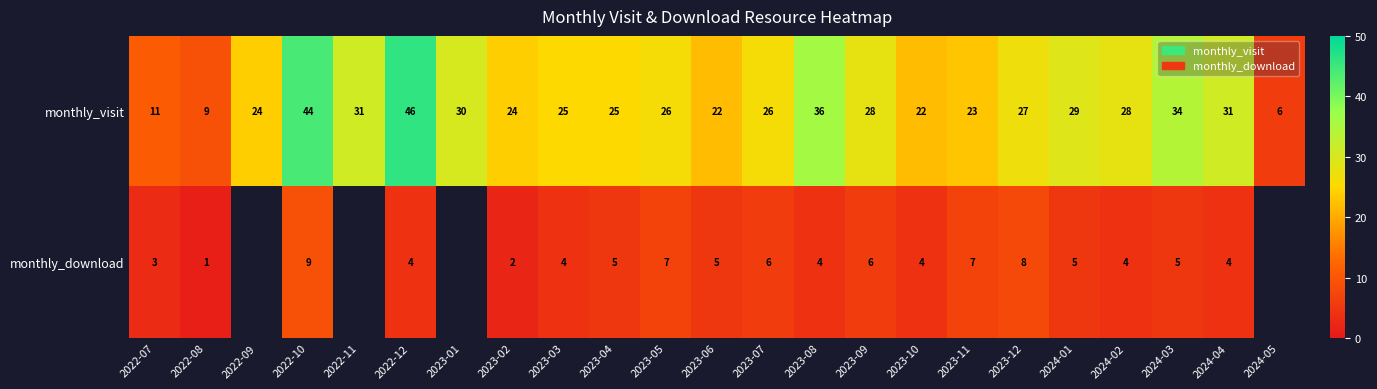

At how many categories does at least one series exceed 38?

2